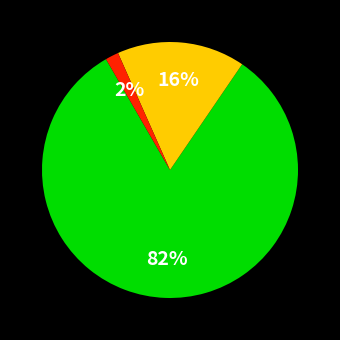

To the nearest percent, what is the average slice percentage?

33%